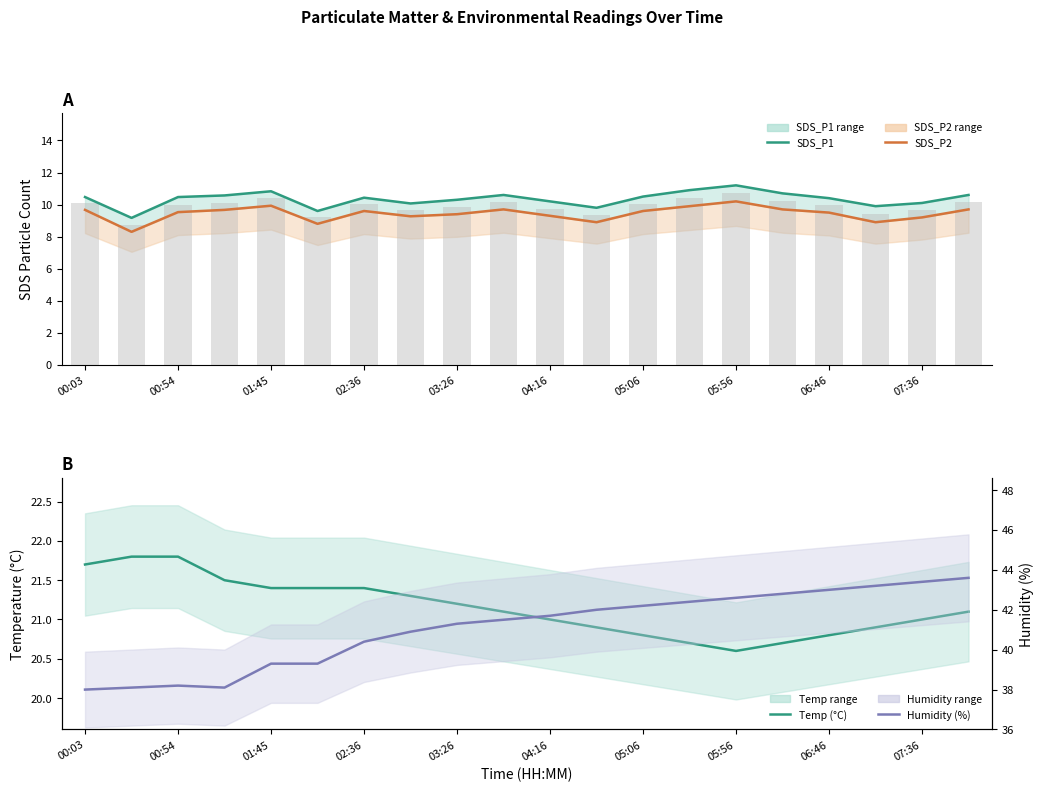

The value of SDS_P2 at 04:16 is 12.2. True or false?

False